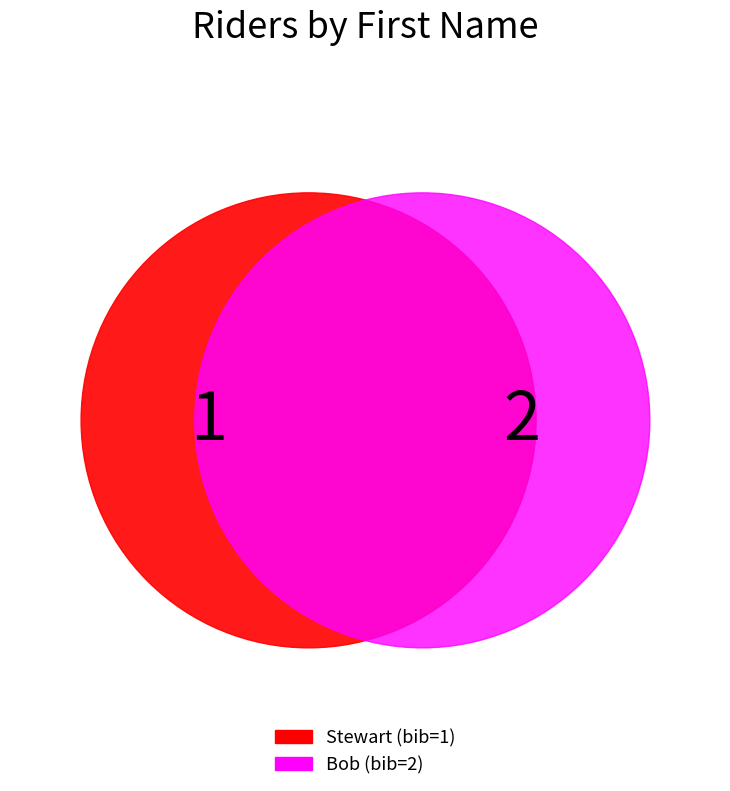

Rank the categories by value from highest to lowest.

Bob, Stewart